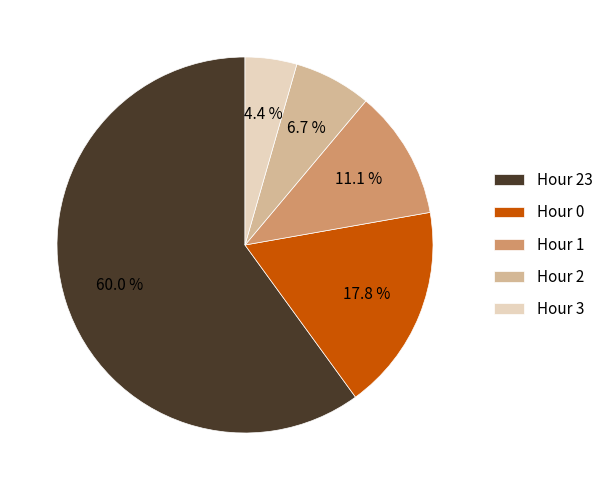

To the nearest percent, what is the combined percentage of Hour 3 and Hour 1?

16%